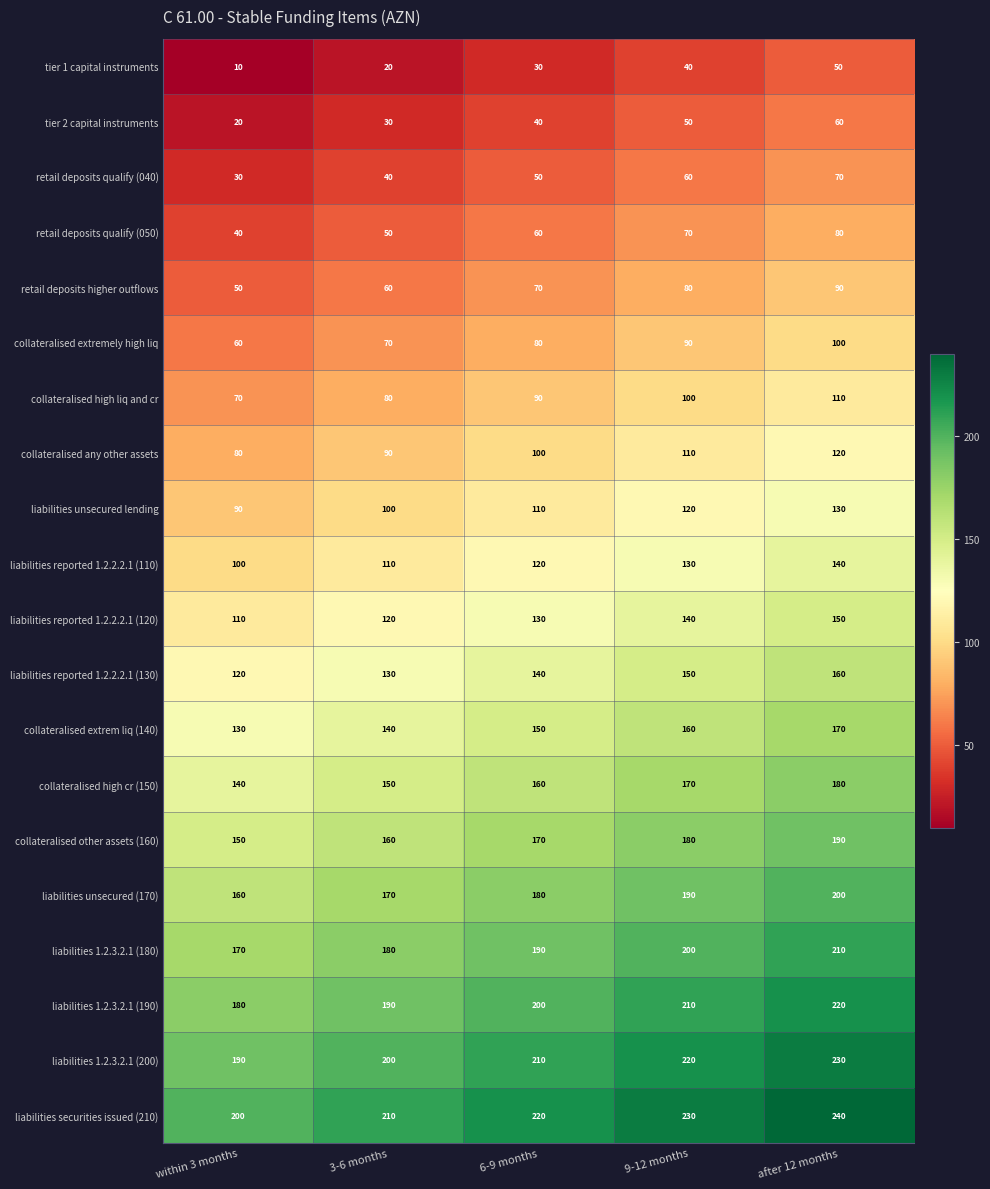

How many retail deposits qualify (040) values are between 40 and 60?

3